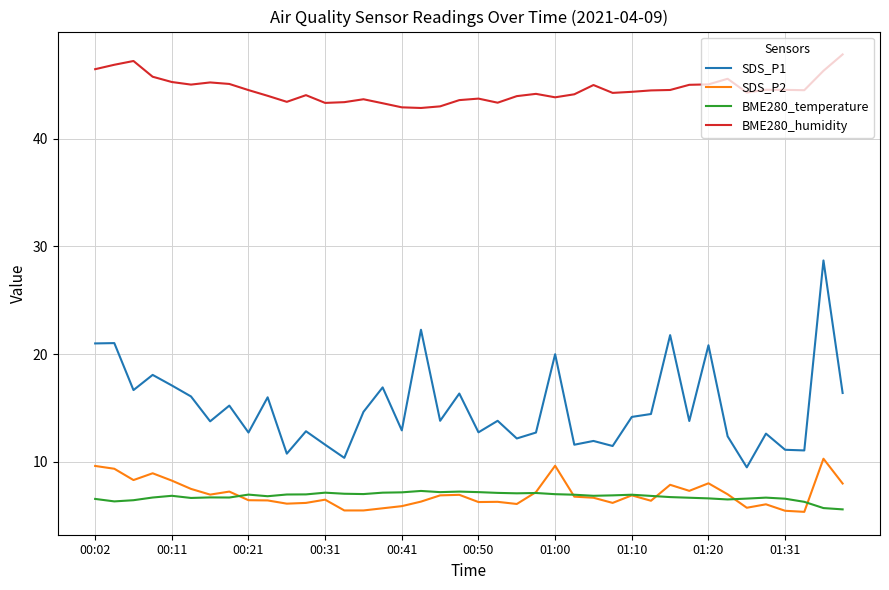

Which series has the largest total across all categories?

BME280_humidity